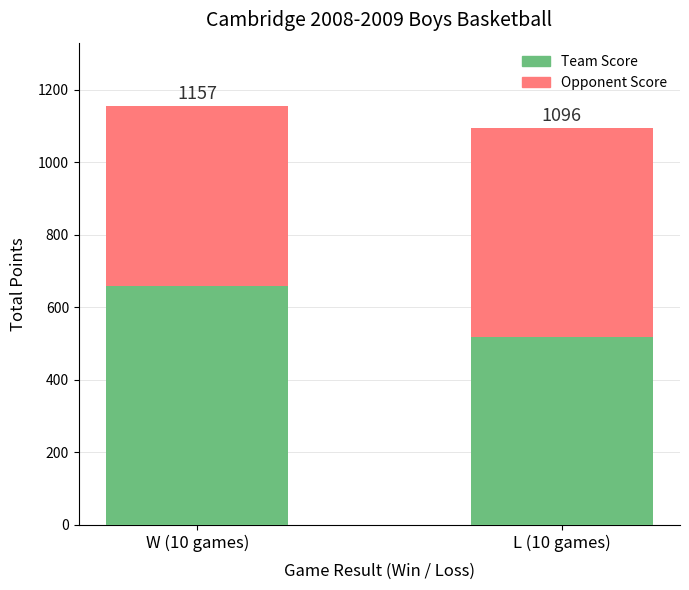

What is the difference between the maximum and minimum values in the Team Score series?

142